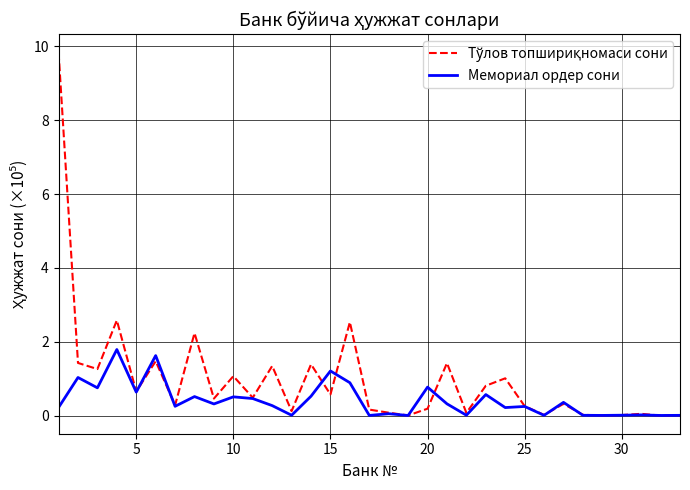

What is the maximum value for Мемориал ордер сони?

1.8